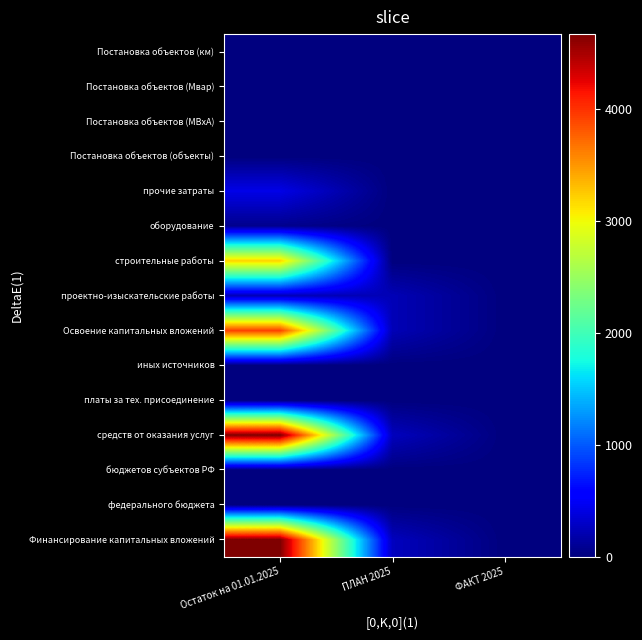

Reading left to right, list all the values displayed in this chart.

Финансирование капитальных вложений: Остаток на 01.01.2025=4668.9	ПЛАН 2025=261.3	ФАКТ 2025=0.0
федерального бюджета: Остаток на 01.01.2025=0.0	ПЛАН 2025=0.0	ФАКТ 2025=0.0
бюджетов субъектов РФ: Остаток на 01.01.2025=0.0	ПЛАН 2025=0.0	ФАКТ 2025=0.0
средств от оказания услуг: Остаток на 01.01.2025=4668.9	ПЛАН 2025=261.3	ФАКТ 2025=0.0
платы за тех. присоединение: Остаток на 01.01.2025=0.0	ПЛАН 2025=0.0	ФАКТ 2025=0.0
иных источников: Остаток на 01.01.2025=0.0	ПЛАН 2025=0.0	ФАКТ 2025=0.0
Освоение капитальных вложений: Остаток на 01.01.2025=3925.5	ПЛАН 2025=231.4	ФАКТ 2025=0.0
проектно-изыскательские работы: Остаток на 01.01.2025=231.4	ПЛАН 2025=231.4	ФАКТ 2025=0.0
строительные работы: Остаток на 01.01.2025=3205.0	ПЛАН 2025=0.0	ФАКТ 2025=0.0
оборудование: Остаток на 01.01.2025=62.2	ПЛАН 2025=0.0	ФАКТ 2025=0.0
прочие затраты: Остаток на 01.01.2025=426.9	ПЛАН 2025=0.0	ФАКТ 2025=0.0
Постановка объектов (объекты): Остаток на 01.01.2025=0.0	ПЛАН 2025=0.0	ФАКТ 2025=0.0
Постановка объектов (МВxА): Остаток на 01.01.2025=0.0	ПЛАН 2025=0.0	ФАКТ 2025=0.0
Постановка объектов (Мвар): Остаток на 01.01.2025=0.0	ПЛАН 2025=0.0	ФАКТ 2025=0.0
Постановка объектов (км): Остаток на 01.01.2025=0.0	ПЛАН 2025=0.0	ФАКТ 2025=0.0